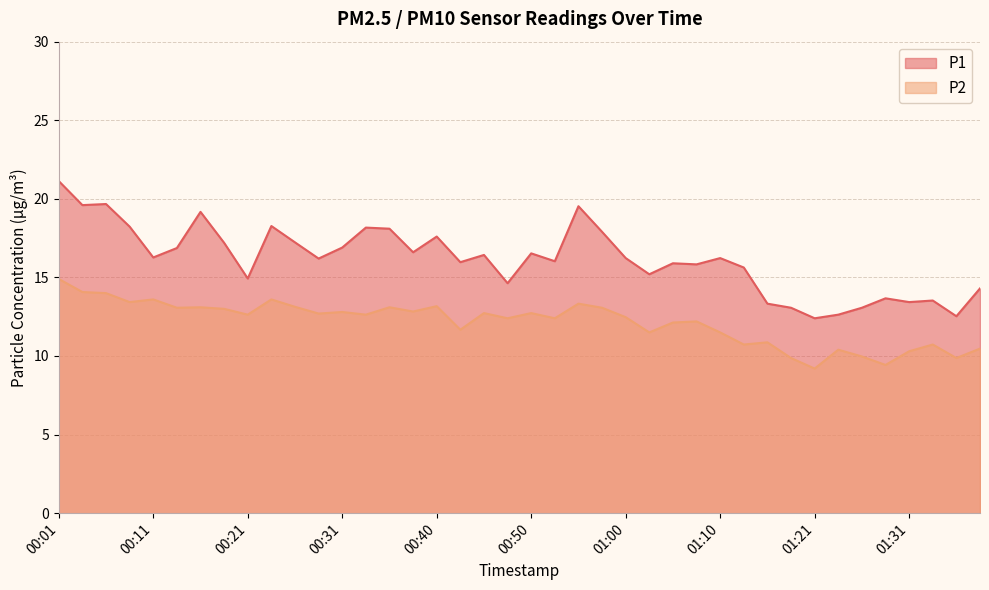

What is the sum of the P1 values at 00:31 and 00:11?

33.2